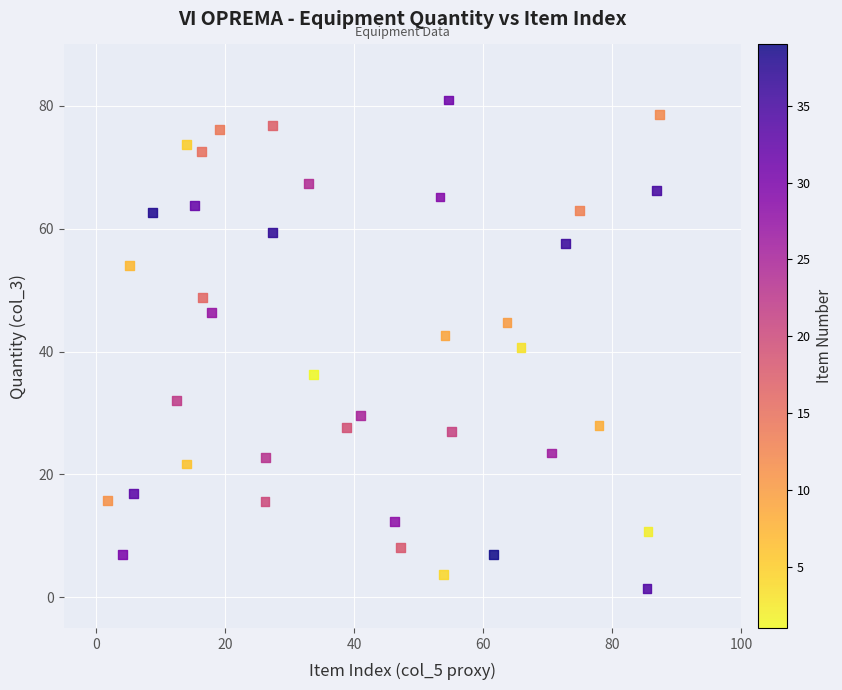

What is the range of Y values (max minus min)?

79.5